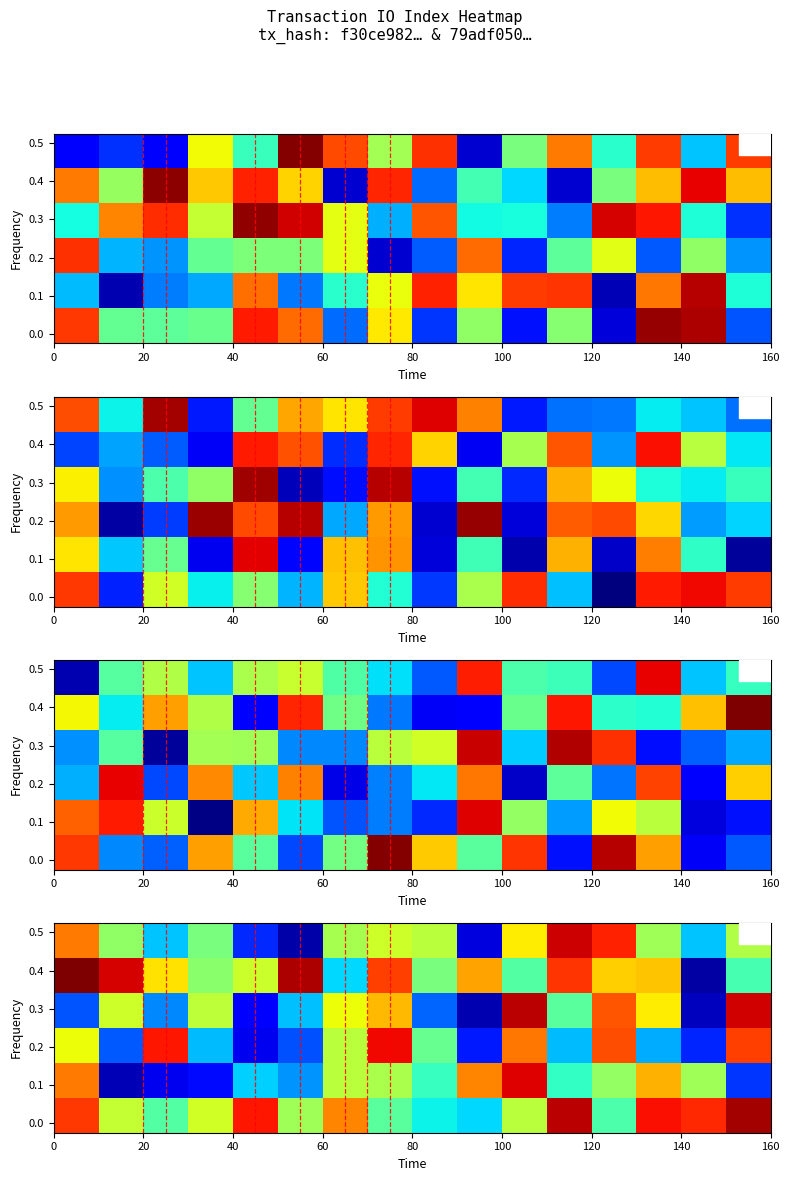

What is the spread (max minus min) of values at 0?

78.6